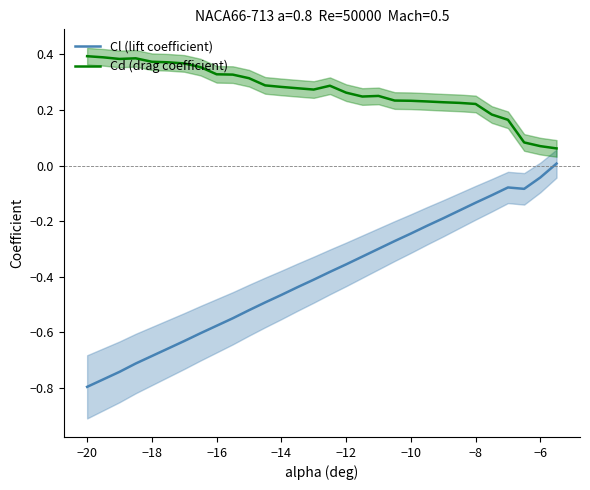

True or false: Cl (lift coefficient) has more than 2 points higher than both neighbors.

False